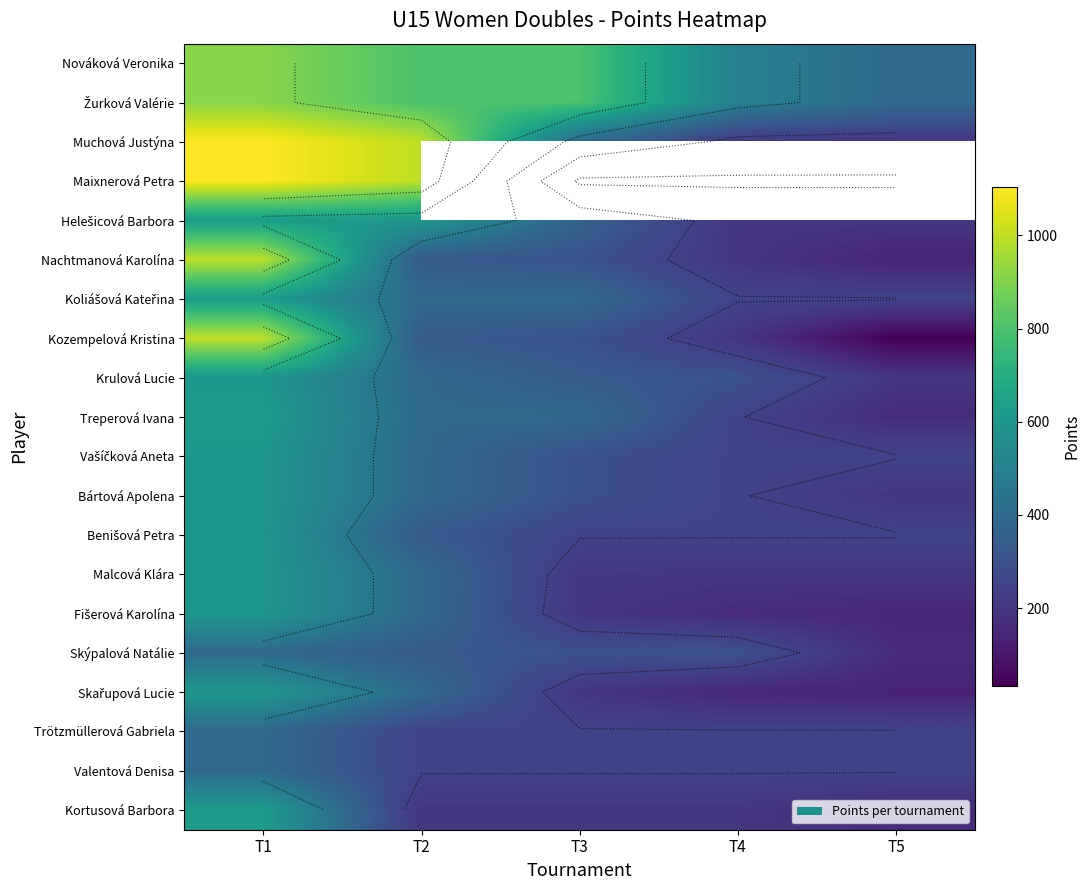

Which label corresponds to the largest value in the chart?

T1